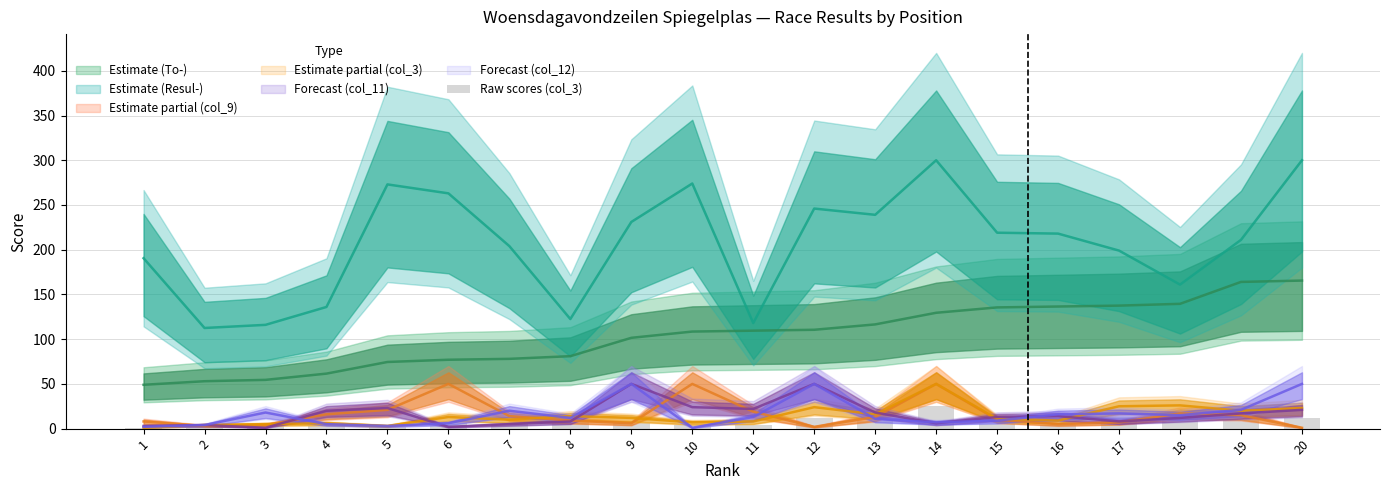

What value does the data have at 10?

3.5